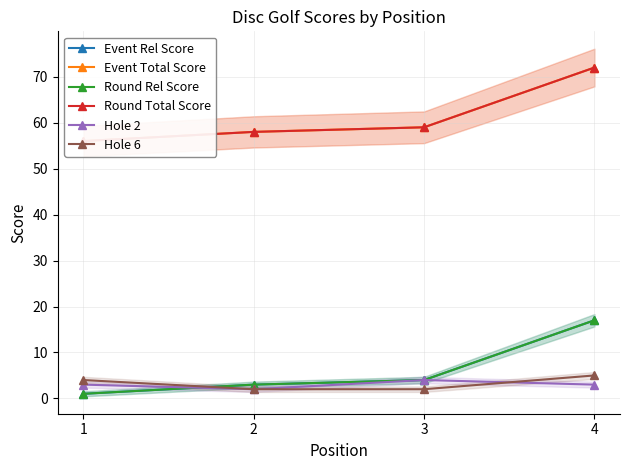

Count the number of data series in this chart.

6